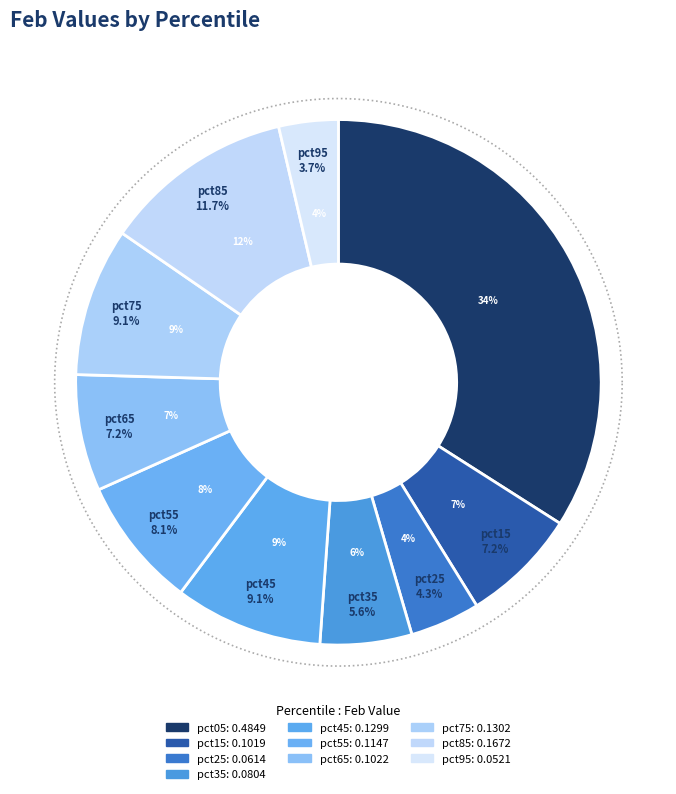

Is pct65 the majority of the pie?

No